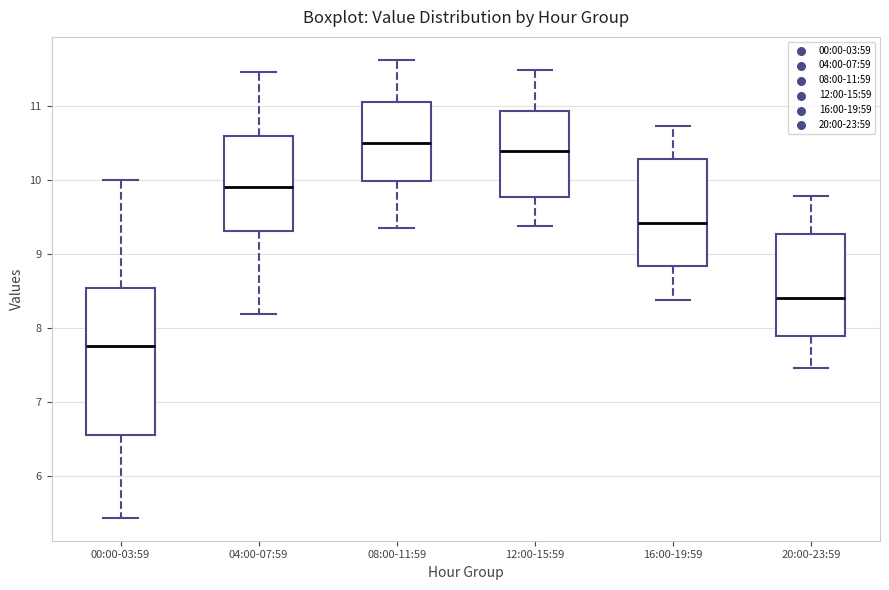

Reading left to right, transcribe this box plot: for each box, give where its median line is, the range the box spans, and where its two whiskers end, as read against the y-axis. The values are not printed on the chart, so give them approximately, as read against the axis.

00:00-03:59: median 7.8, box 6.5 to 8.5, whiskers 5.4 to 10.0
04:00-07:59: median 9.9, box 9.3 to 10.6, whiskers 8.2 to 11.5
08:00-11:59: median 10.5, box 10.0 to 11.0, whiskers 9.4 to 11.6
12:00-15:59: median 10.4, box 9.8 to 10.9, whiskers 9.4 to 11.5
16:00-19:59: median 9.4, box 8.8 to 10.3, whiskers 8.4 to 10.7
20:00-23:59: median 8.4, box 7.9 to 9.3, whiskers 7.5 to 9.8